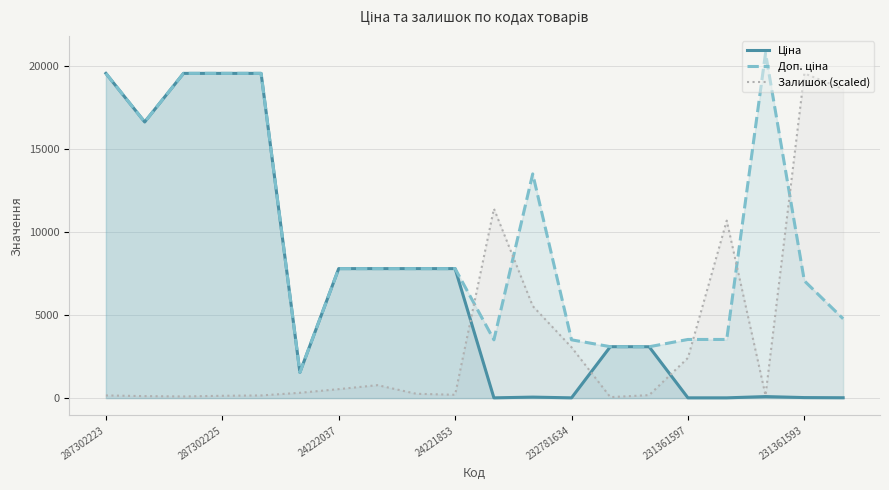

What is the greatest value displayed?

20760.8